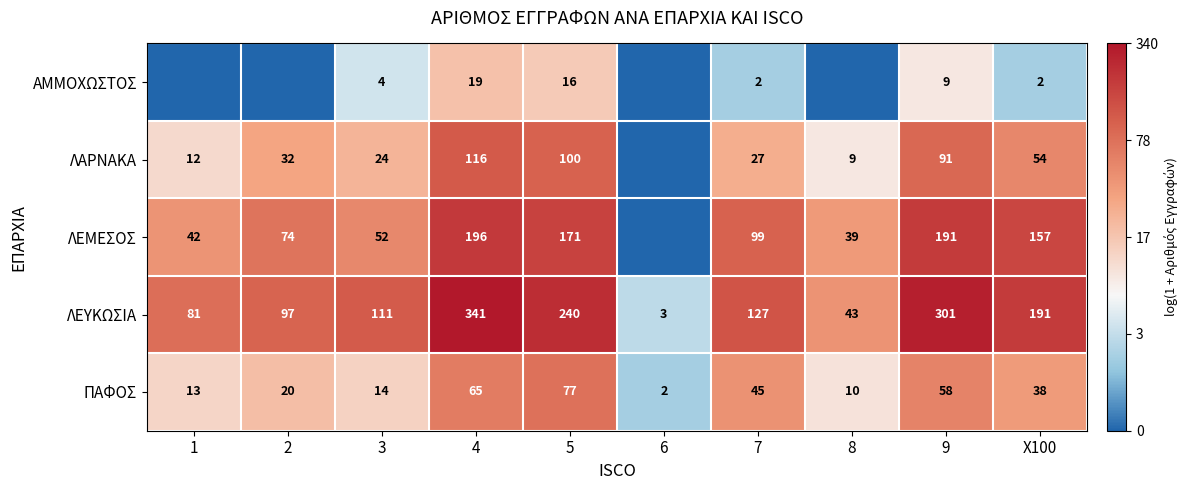

At which label does ΠΑΦΟΣ first exceed 38?

4